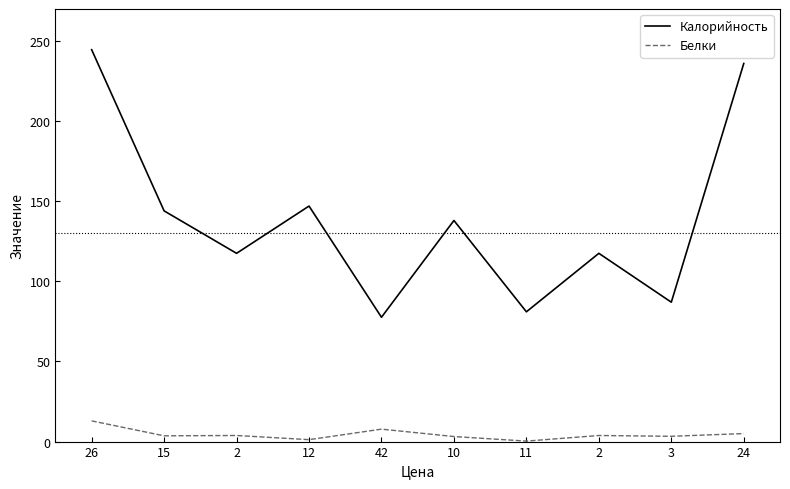

What is the total value across all series at 42?

85.4